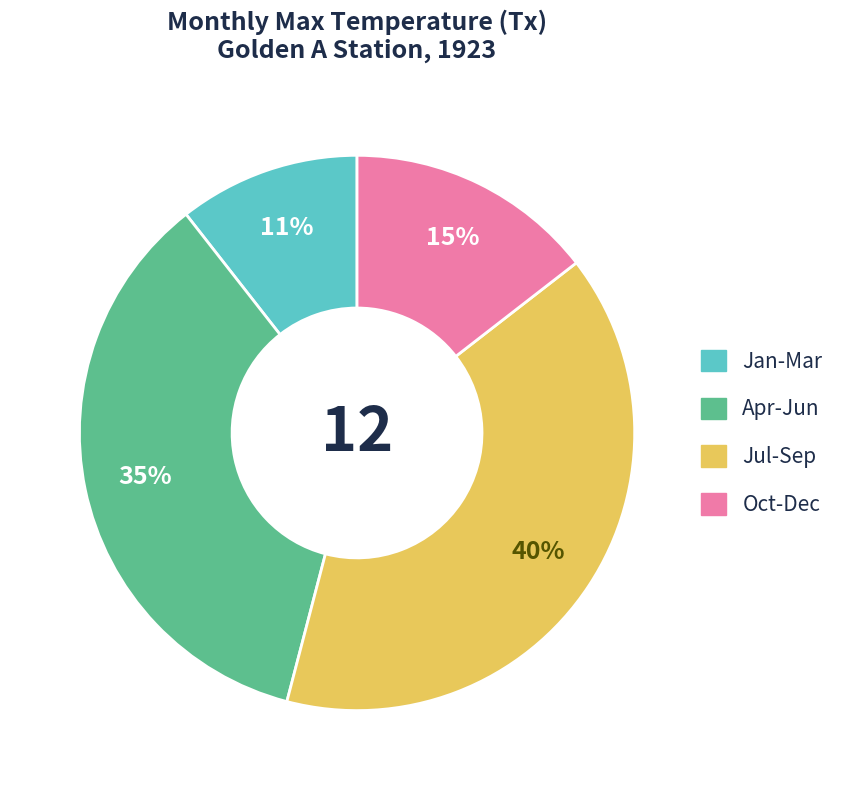

How many slices are in this pie chart?

4